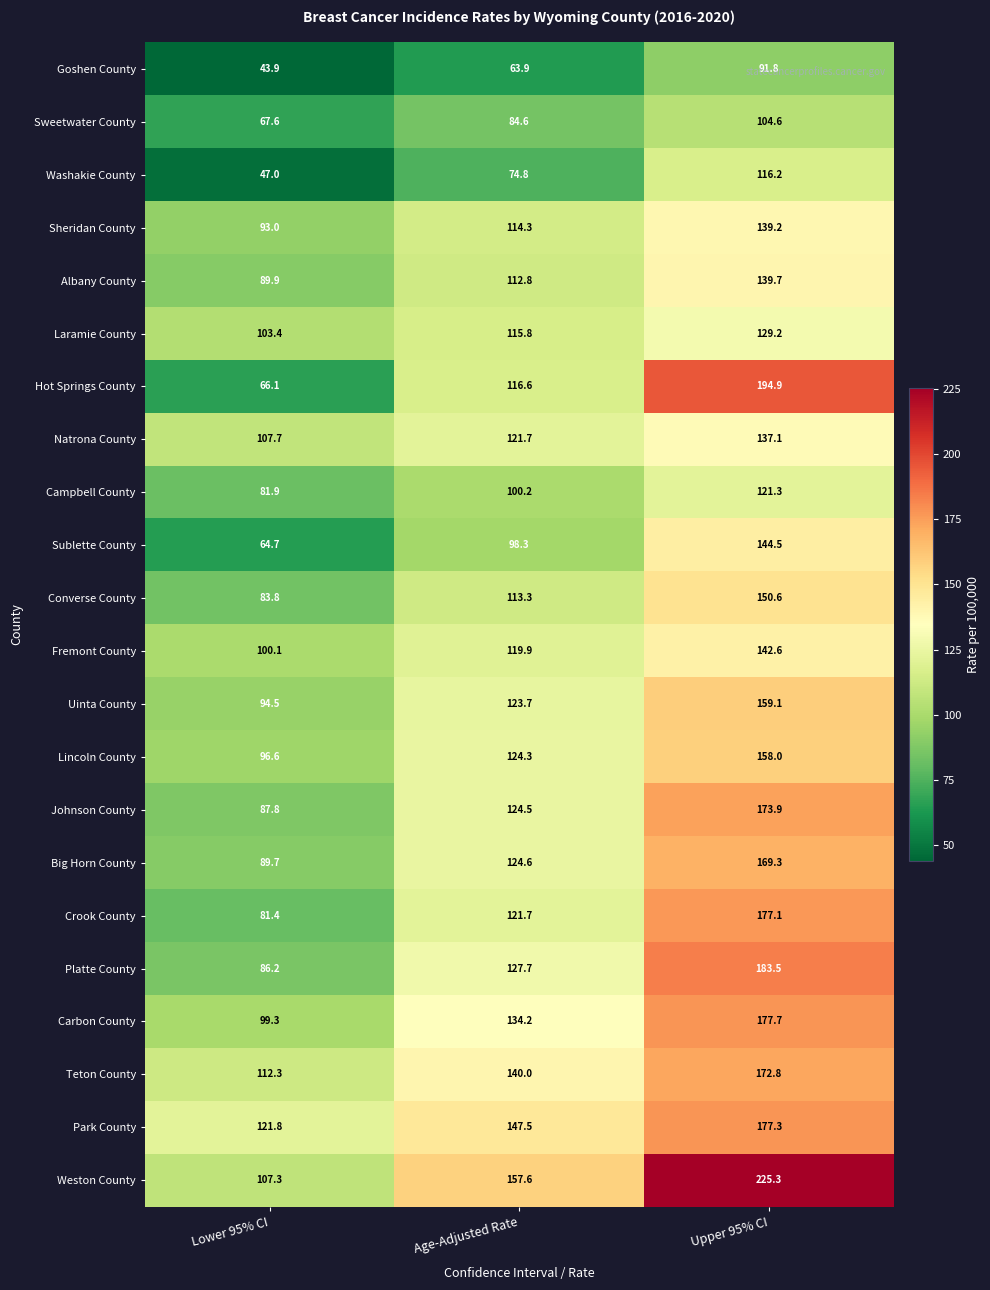

What is the lowest value of the Goshen County series?

43.9